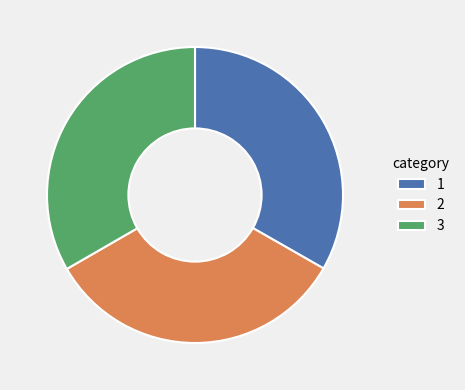

Is there any slice that represents more than half of the pie?

No